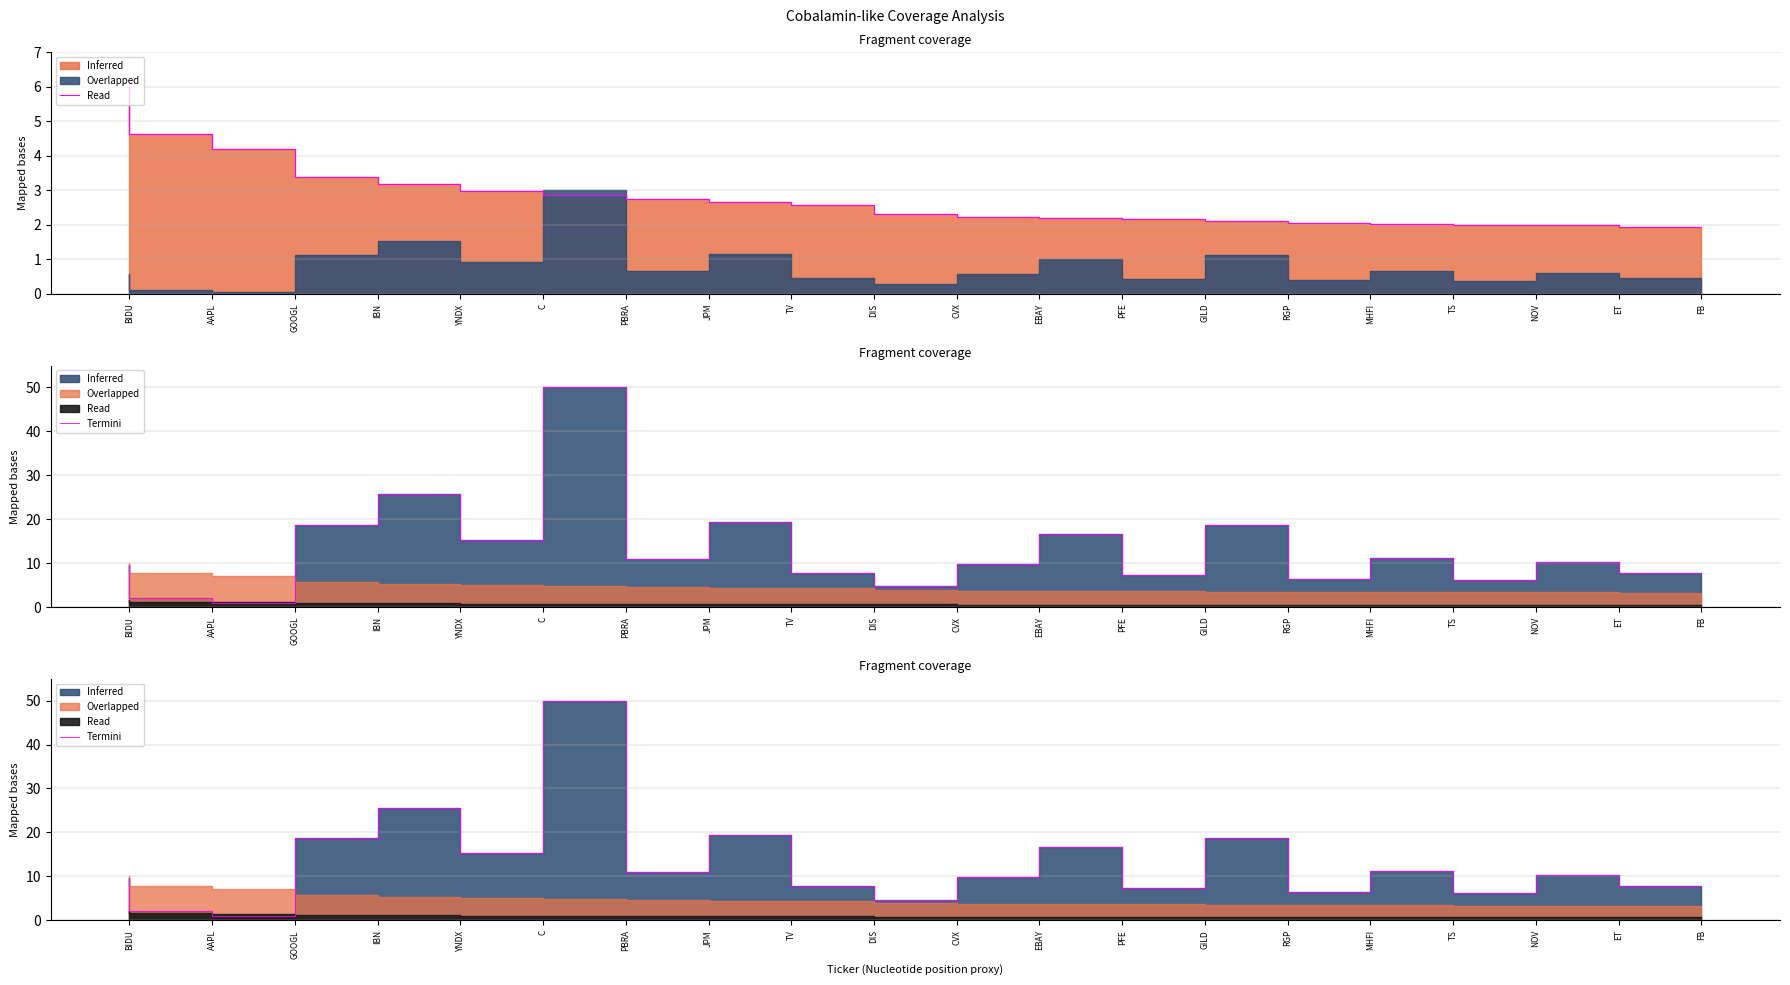

How many lines are shown in the chart?

1